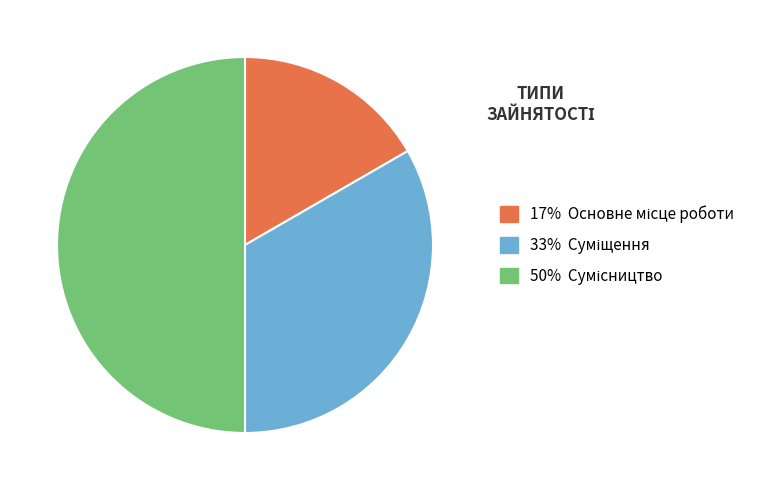

To the nearest percent, what is the difference between the largest and smallest slice percentages?

33%